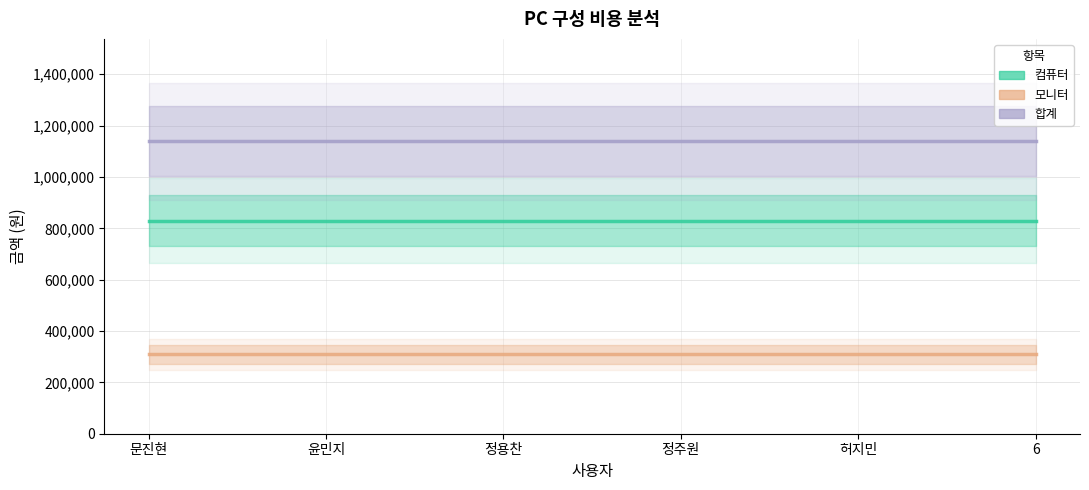

Reading left to right, extract all data points from this chart.

컴퓨터: 830000	830000	830000	830000	830000	830000
모니터: 309000	309000	309000	309000	309000	309000
합계: 1139000	1139000	1139000	1139000	1139000	1139000